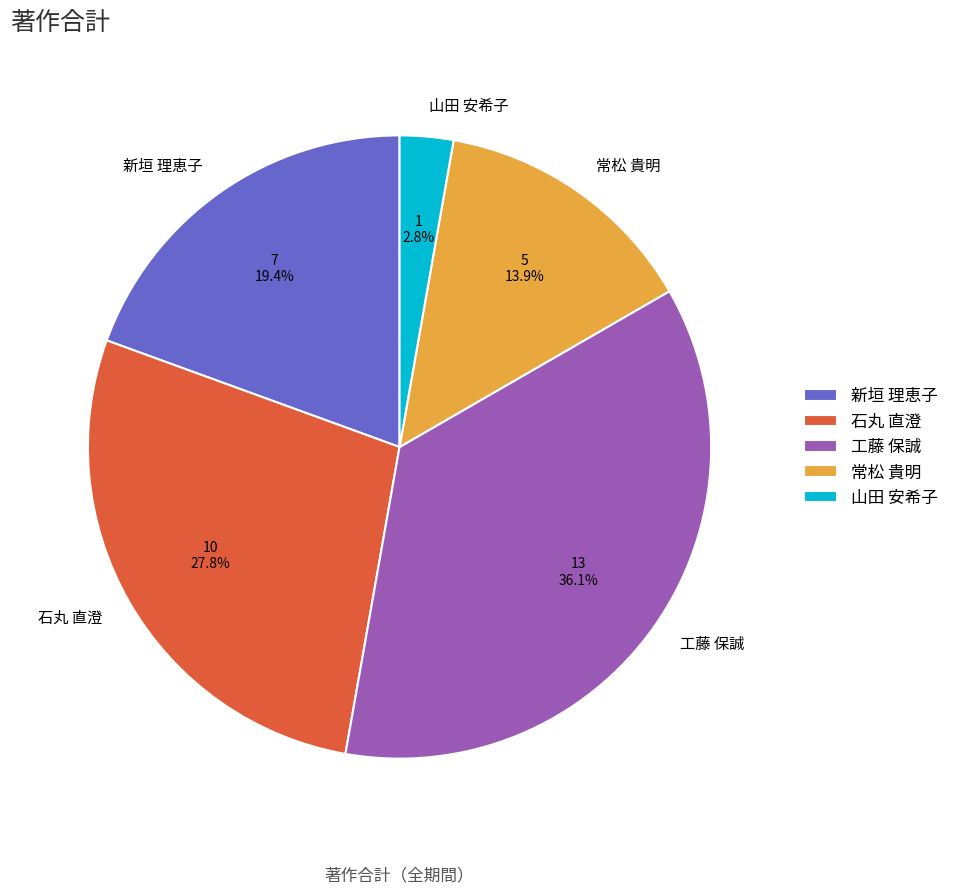

Rank the categories by value from highest to lowest.

工藤 保誠, 石丸 直澄, 新垣 理恵子, 常松 貴明, 山田 安希子